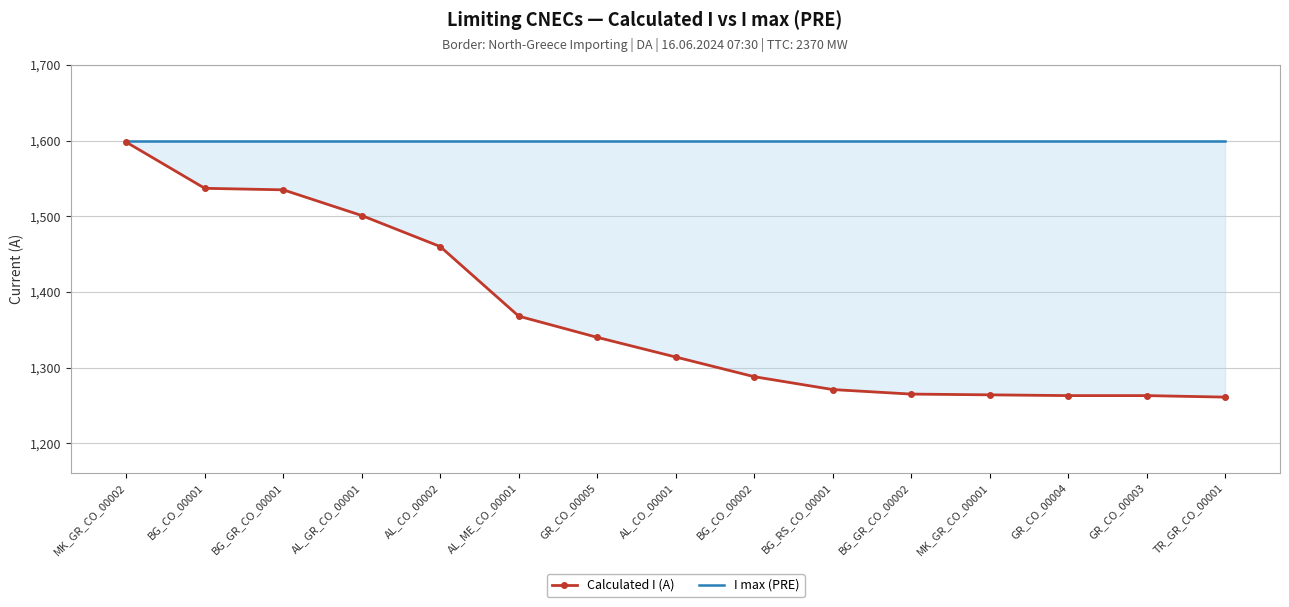

Between BG_CO_00001 and AL_GR_CO_00001, which is larger?

BG_CO_00001